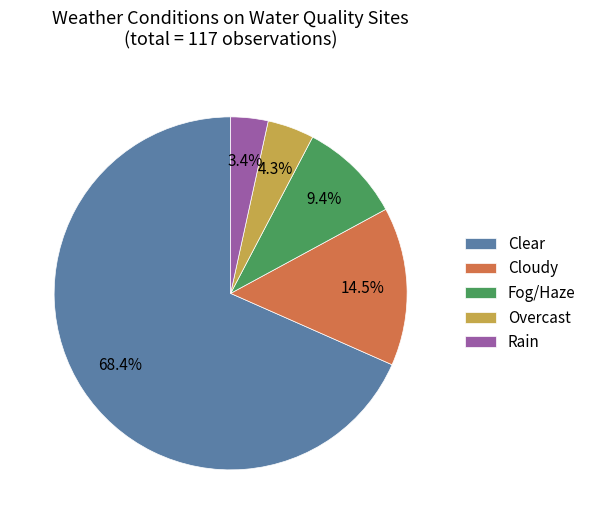

To the nearest percent, what portion does Rain represent?

3%